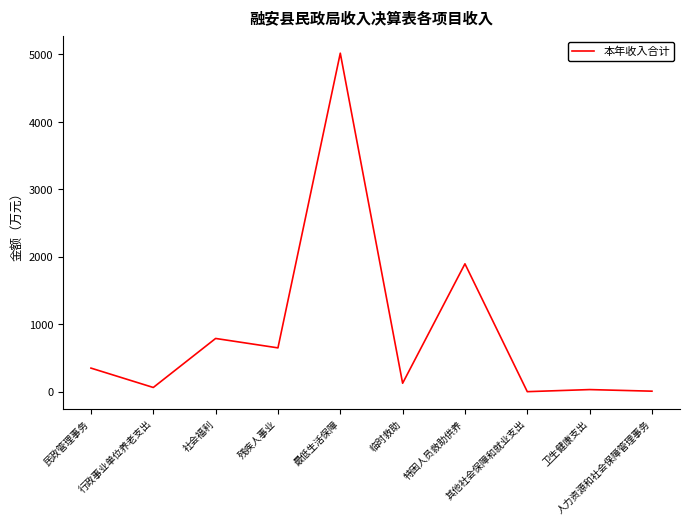

What is the greatest value displayed?

5018.3